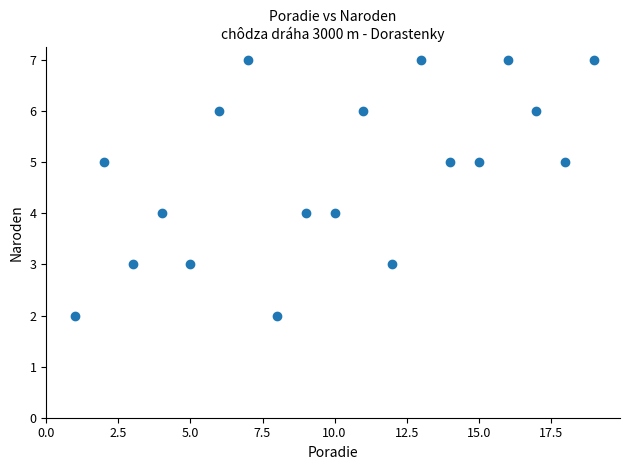

What is the range of Y values (max minus min)?

5